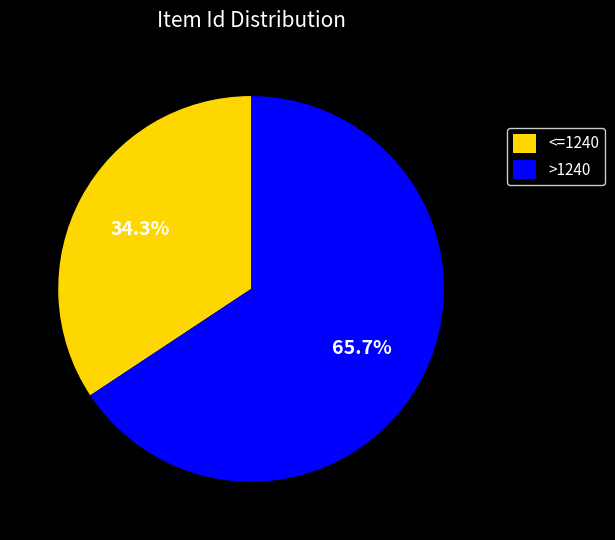

Is there a majority slice in this chart?

Yes